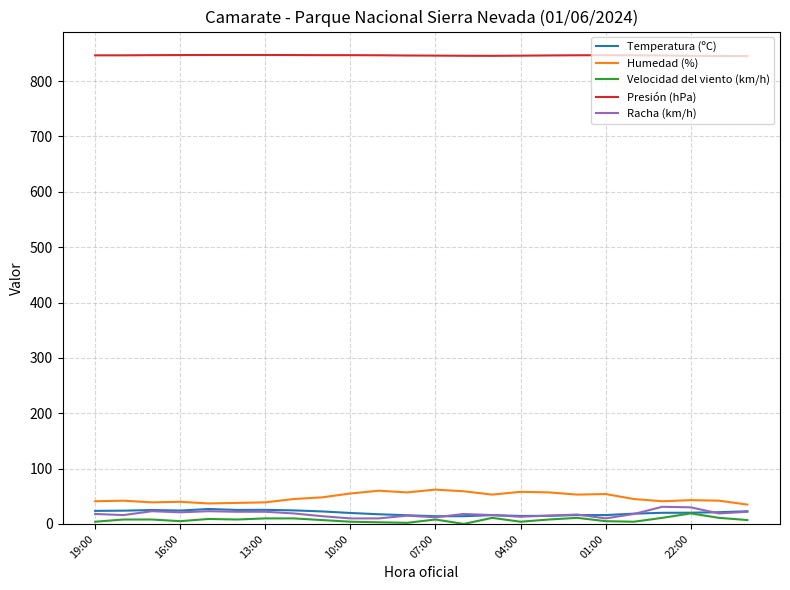

True or false: Racha (km/h) and Presión (hPa) cross at least once.

False